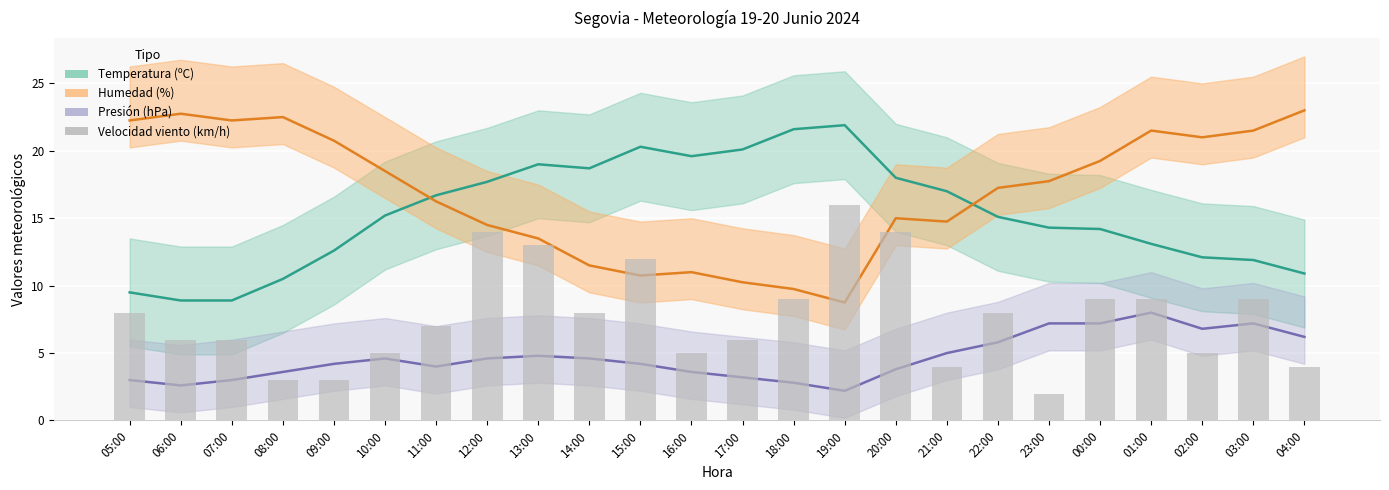

What position from the right is 16:00?

13